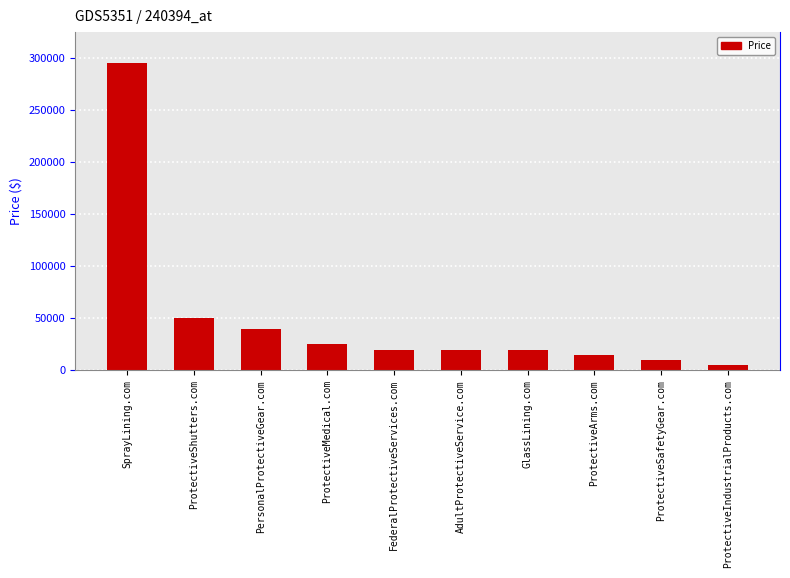

What is the sum of all values?

498880